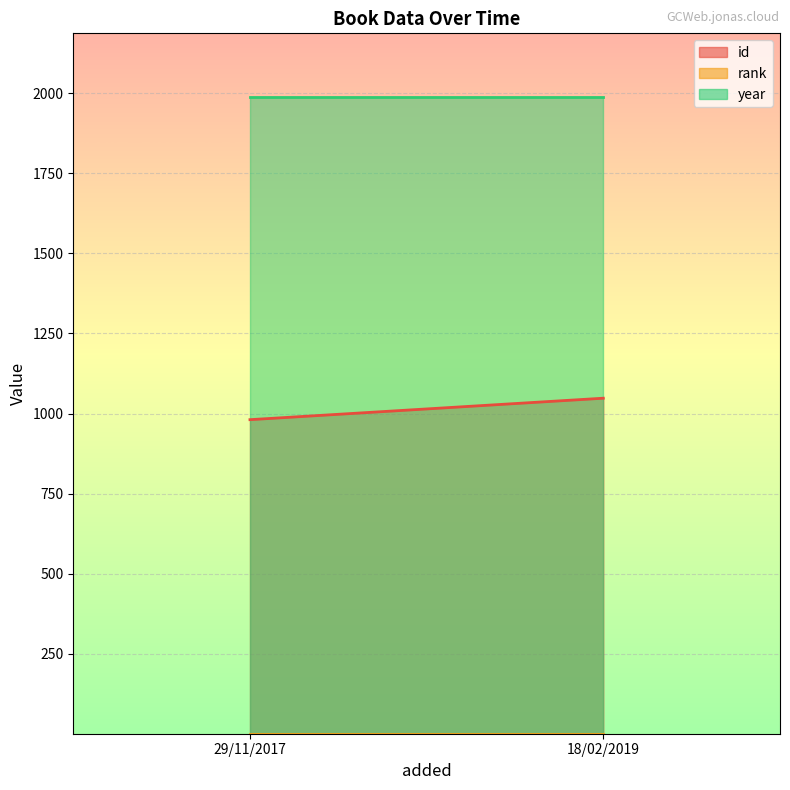

What is the difference between the highest and lowest values at 18/02/2019?

1987